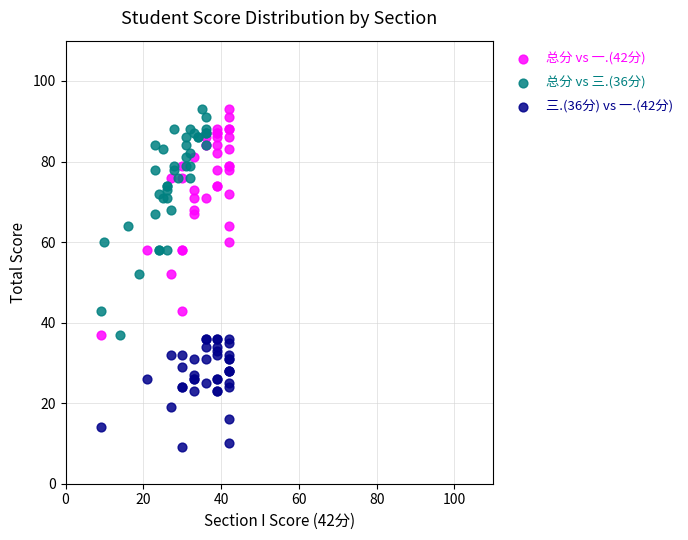

Which series contains the lowest Y value?

三.(36分) vs 一.(42分)